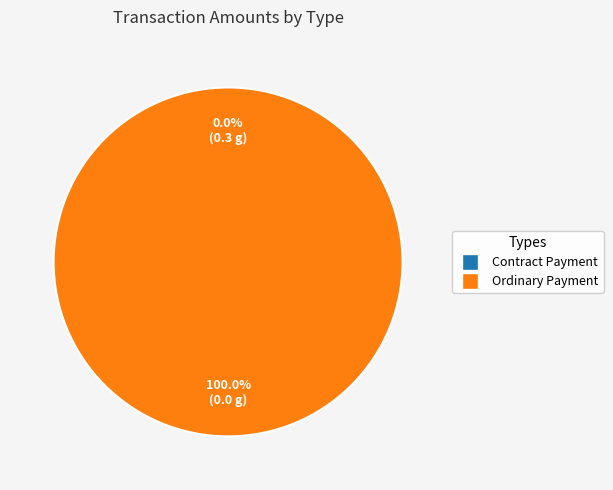

How many segments does this pie chart have?

2